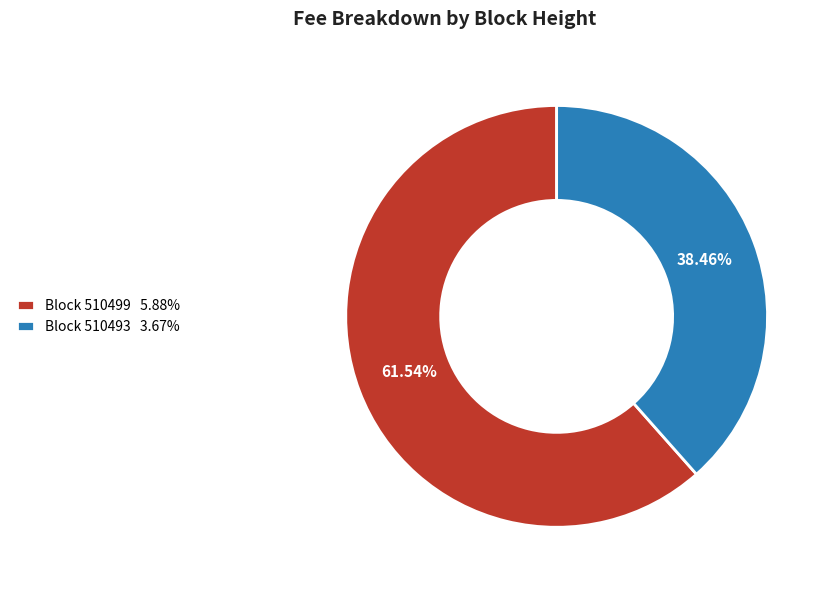

Which slice is the smallest?

Block 510493 3.67%